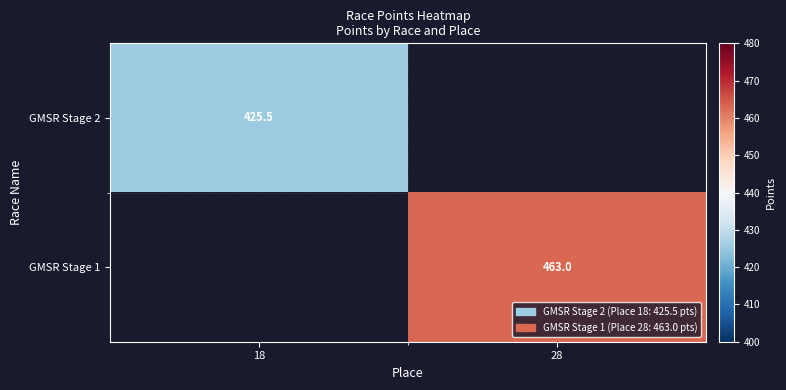

True or false: GMSR Stage 1 has a value of 463.0 at 28.

True